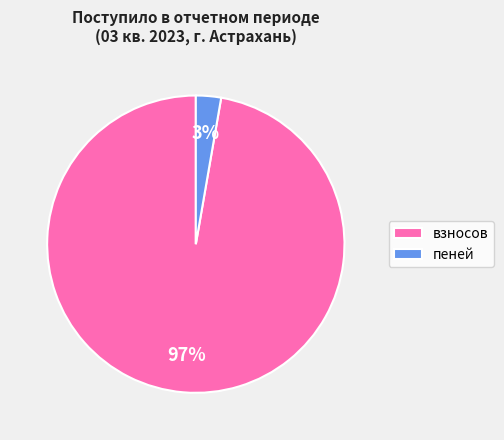

Which slice is the largest?

взносов